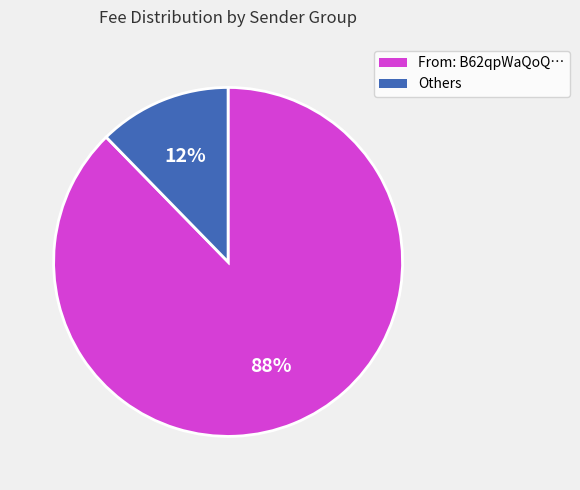

To the nearest percent, what is the average slice percentage?

50%